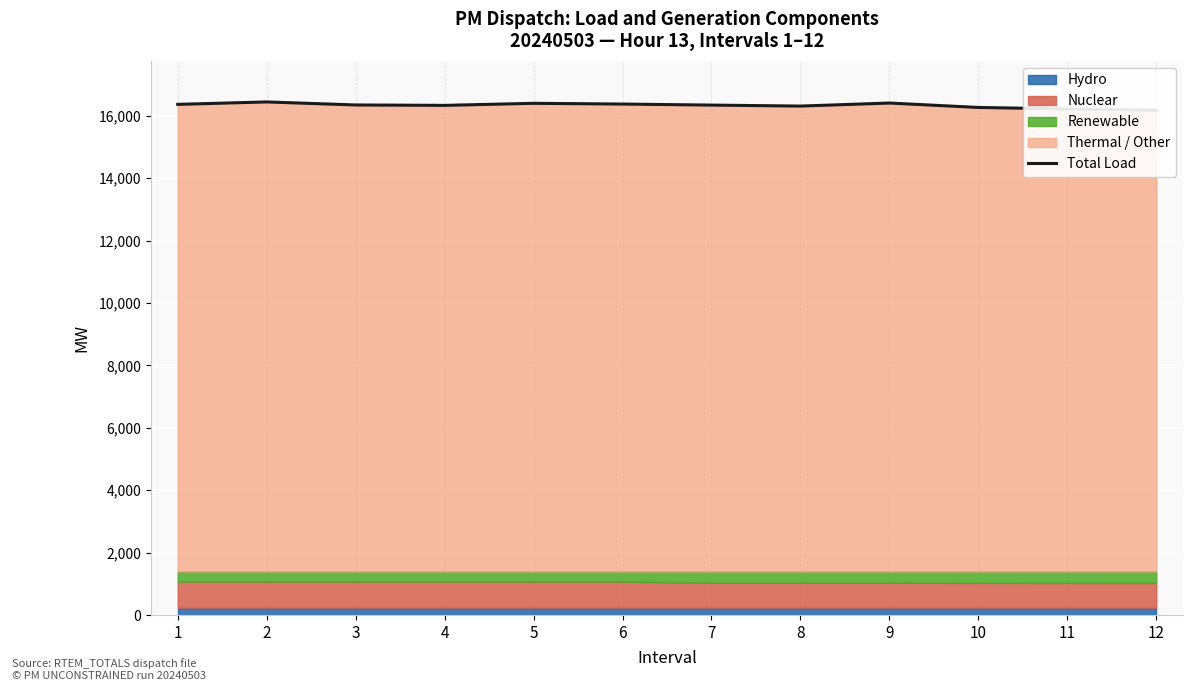

What is the sum of the values at 4 and 6?

32702.9